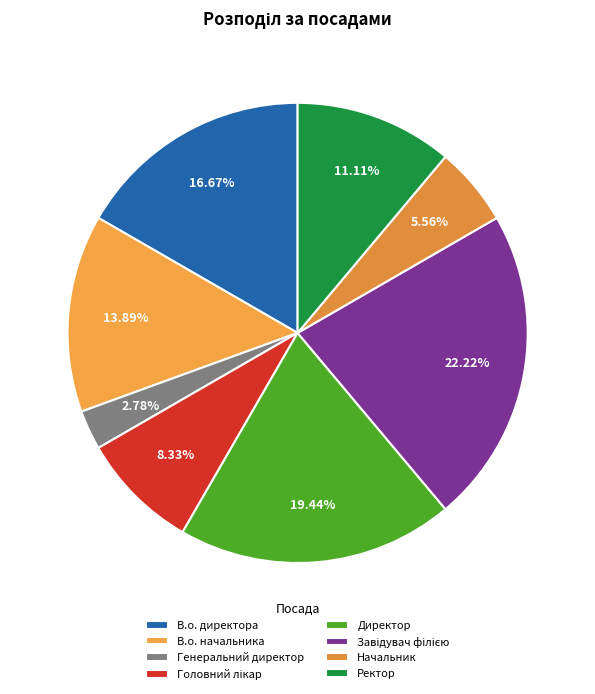

What is the largest slice in the pie chart?

Завідувач філією